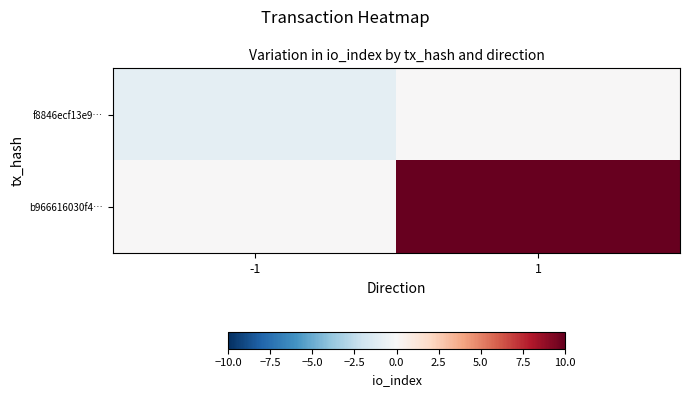

What is the difference between the highest and lowest values at 1?

10